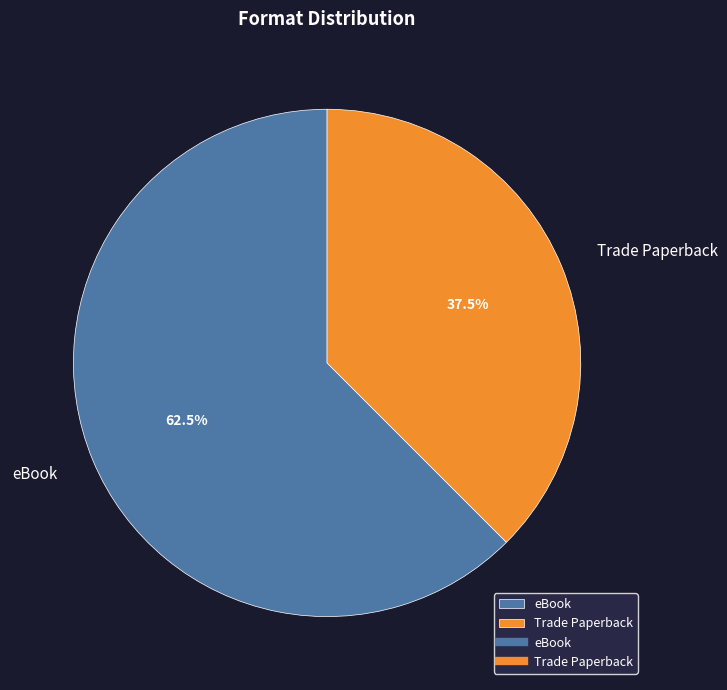

How many segments does this pie chart have?

2